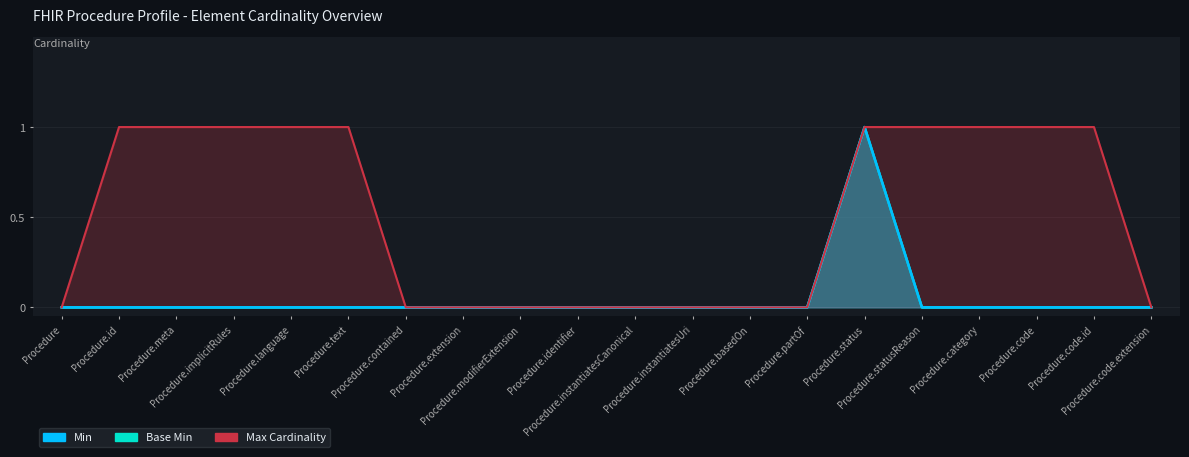

Which series has the widest spread of values?

Min